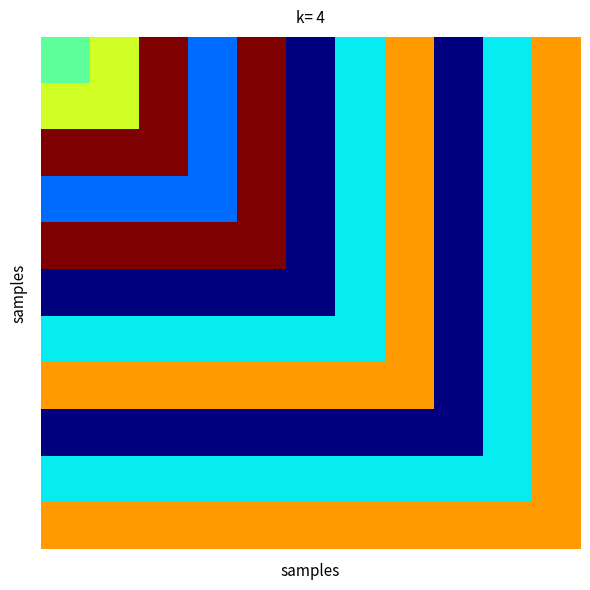

At how many categories does at least one series exceed 94735?

11